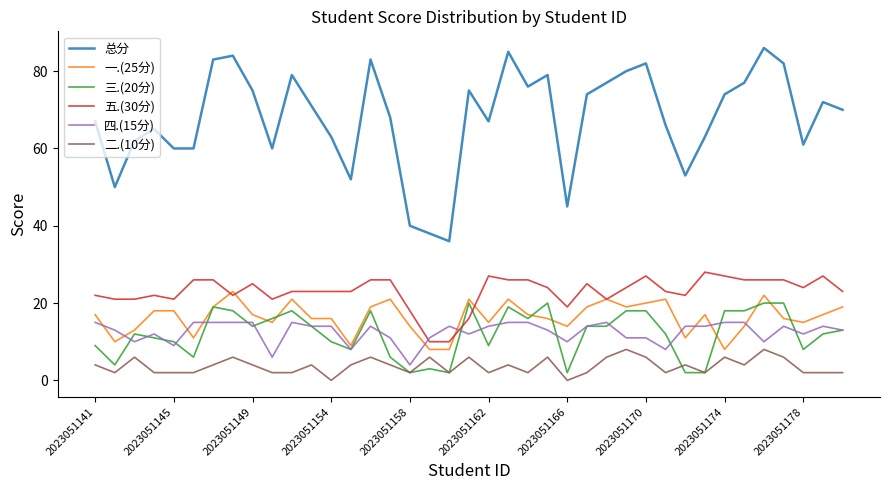

Which series ends up on top after the final intersection of 三.(20分) and 五.(30分)?

五.(30分)